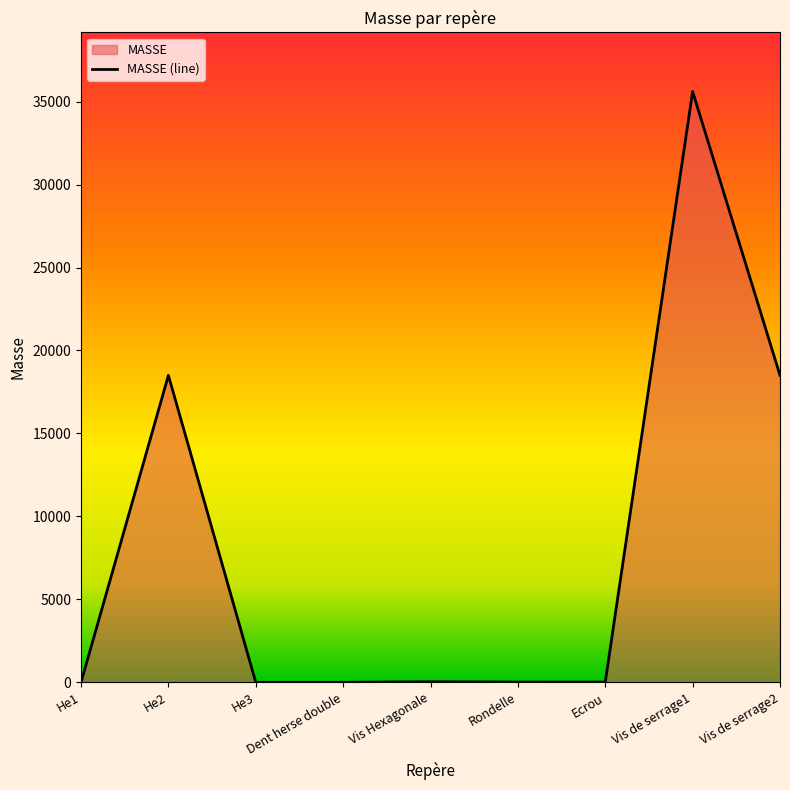

How many data points are less than 14?

4